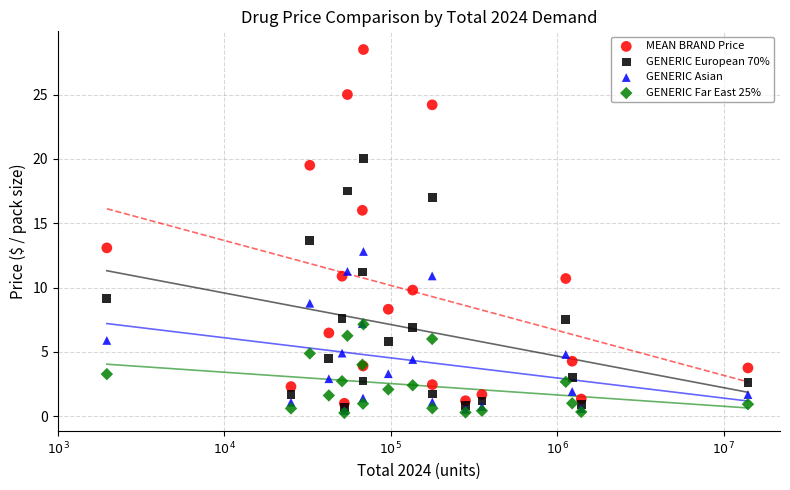

Across all series, what Y value is closest to 14?

13.7